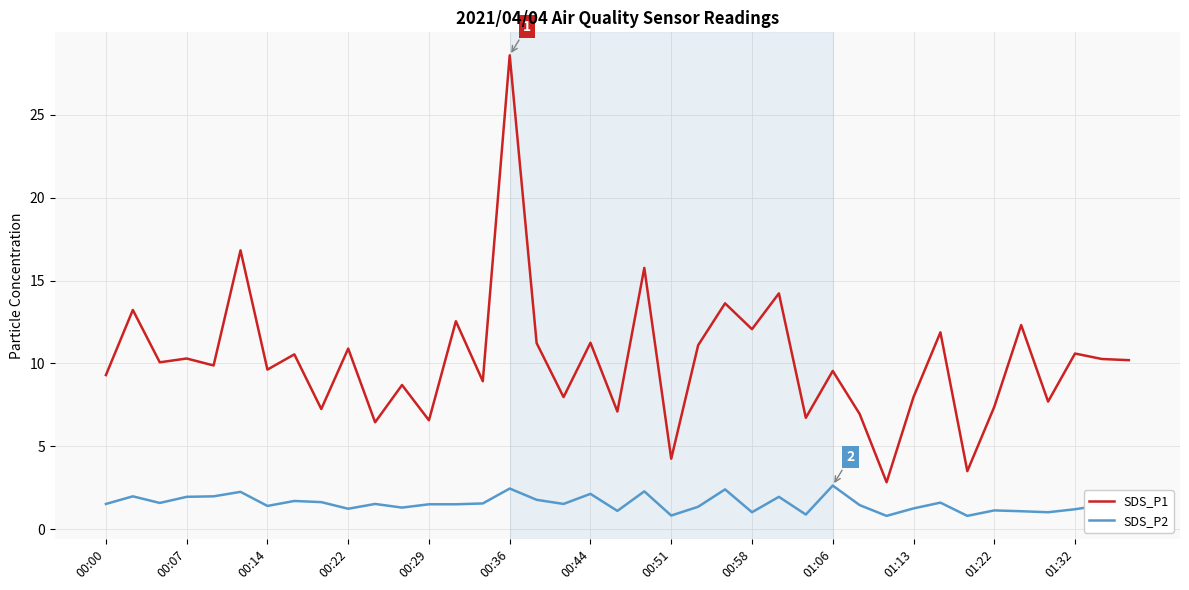

Which series has the widest spread of values?

SDS_P1